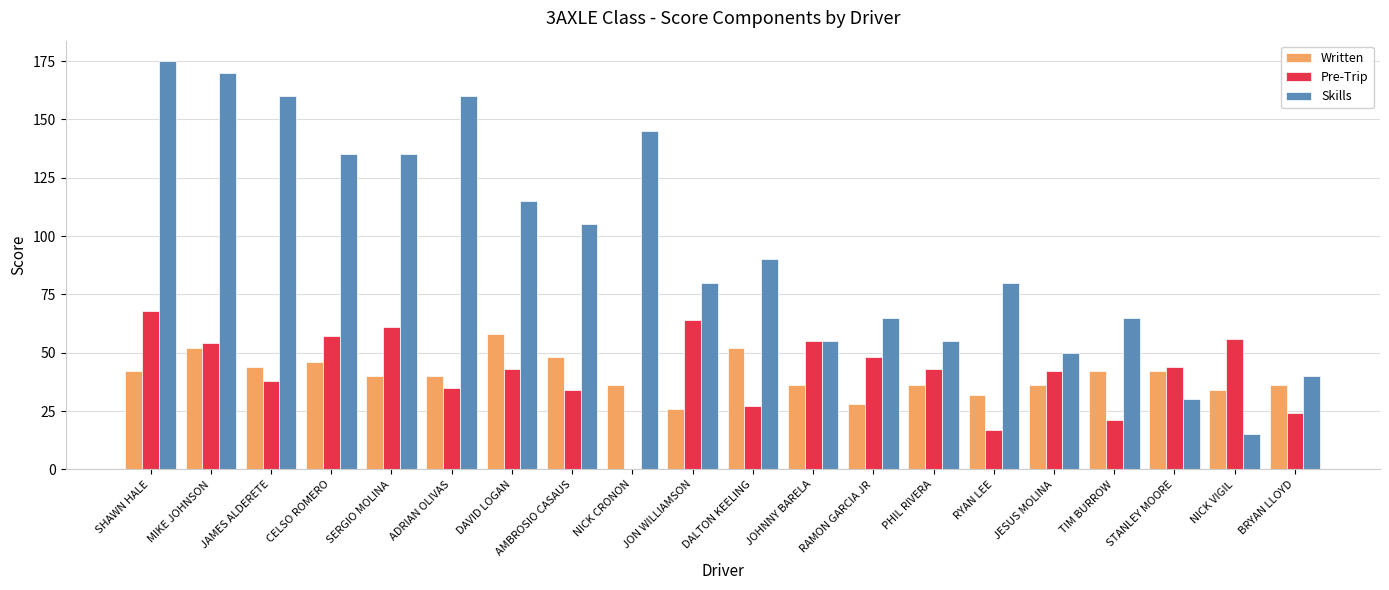

What is the total value across all series at CELSO ROMERO?

238